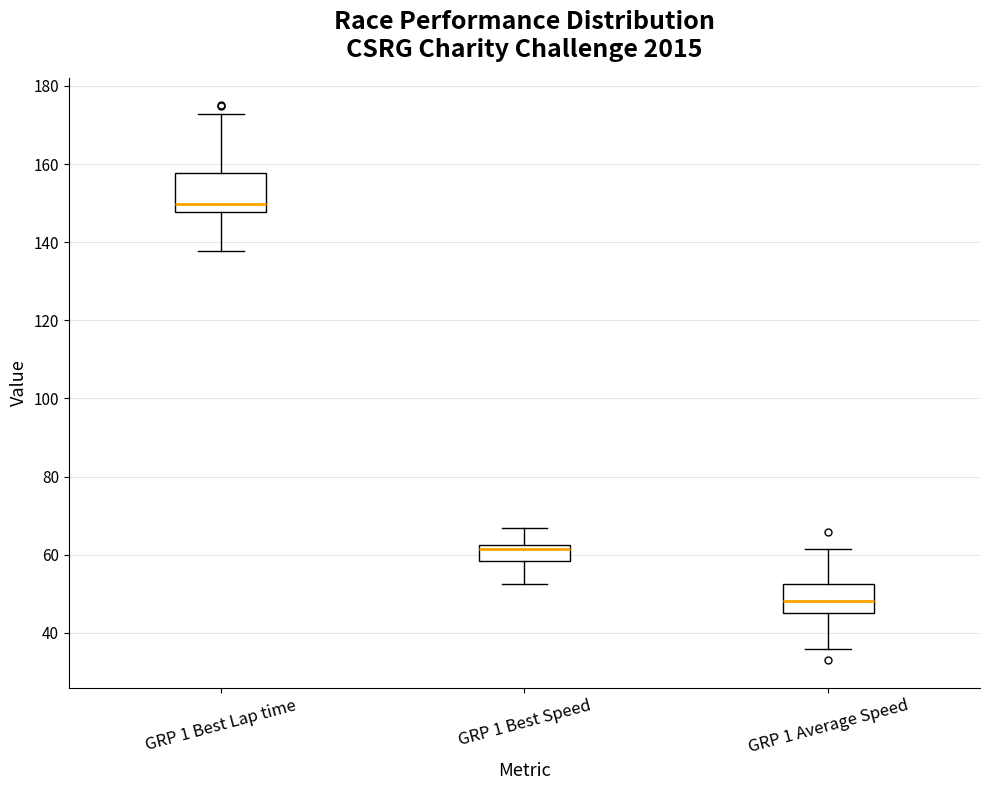

Reading left to right, transcribe this box plot: for each box, give where its median line is, the range the box spans, and where its two whiskers end, as read against the y-axis. The values are not printed on the chart, so give them approximately, as read against the axis.

GRP 1 Best Lap time: median 150, box 148 to 158, whiskers 138 to 172
GRP 1 Best Speed: median 62 (just below the box's upper edge), box 58 to 62, whiskers 52 to 66
GRP 1 Average Speed: median 48, box 46 to 52, whiskers 36 to 62